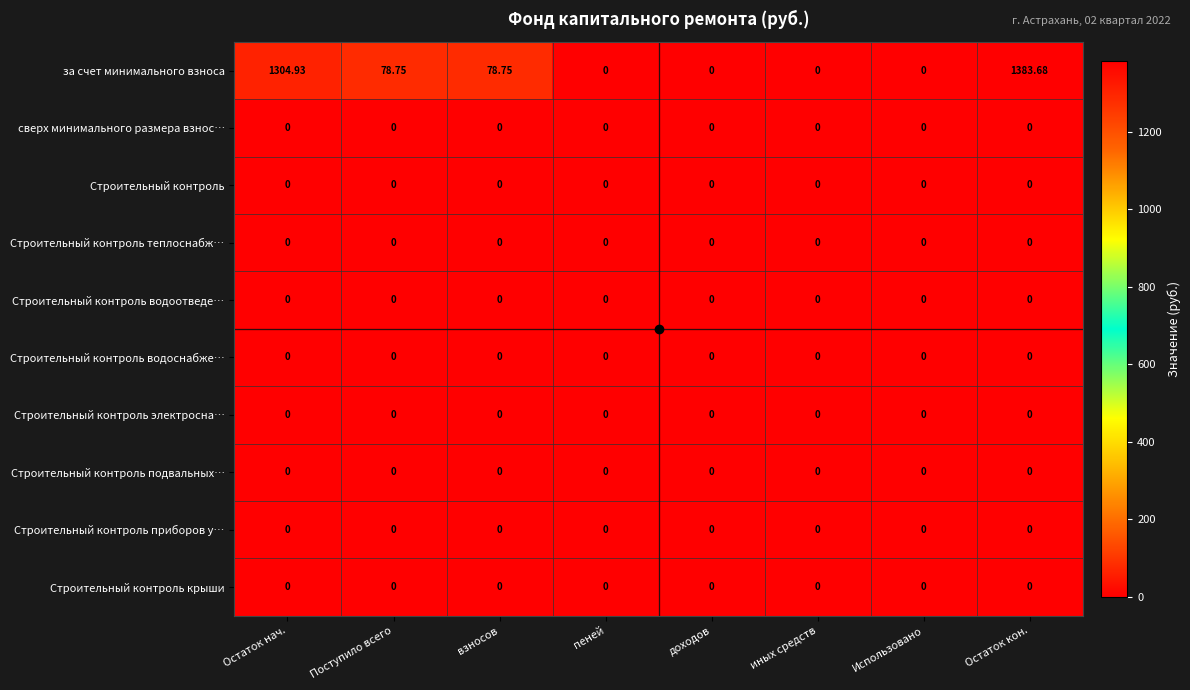

At which category is the sum across all series the highest?

Остаток кон.